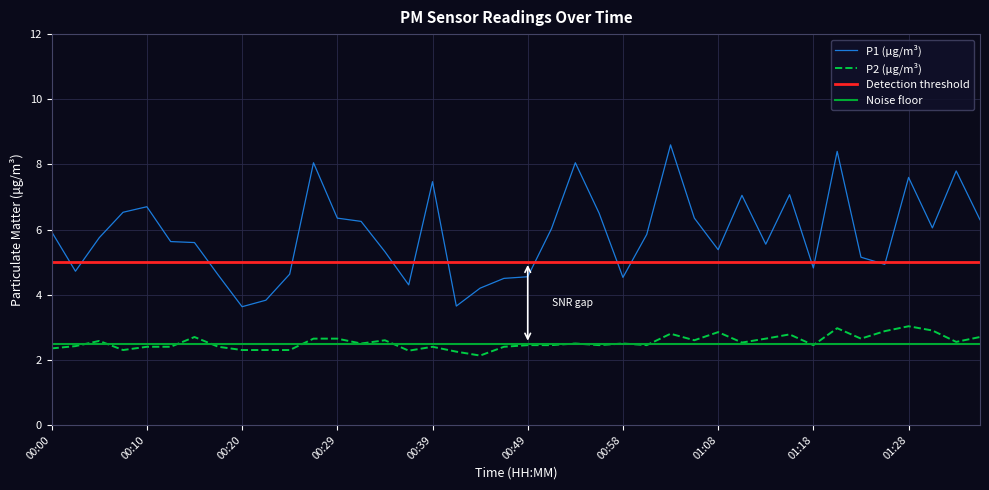

What is the sum of all Noise floor values?

100.0